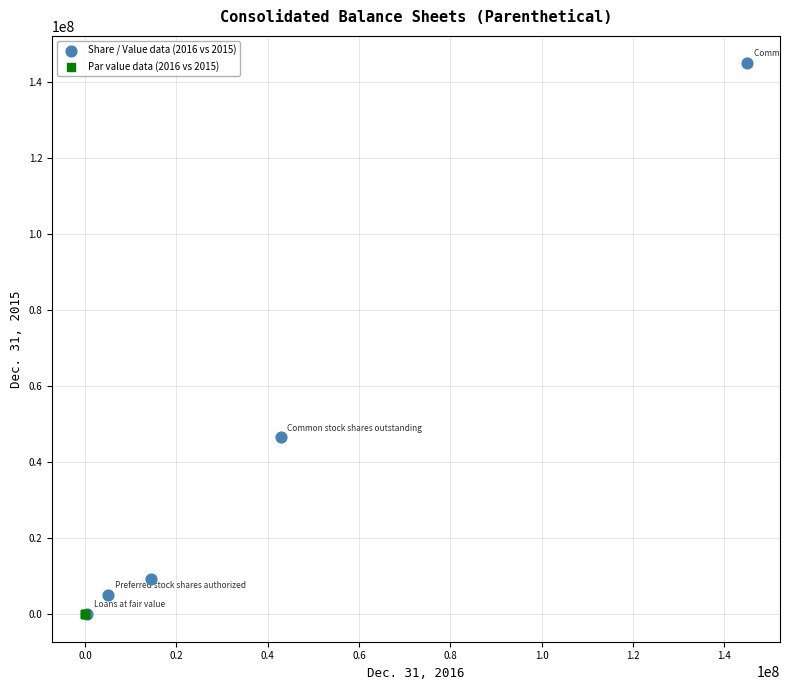

Which series contains the highest Y value?

Share / Value data (2016 vs 2015)